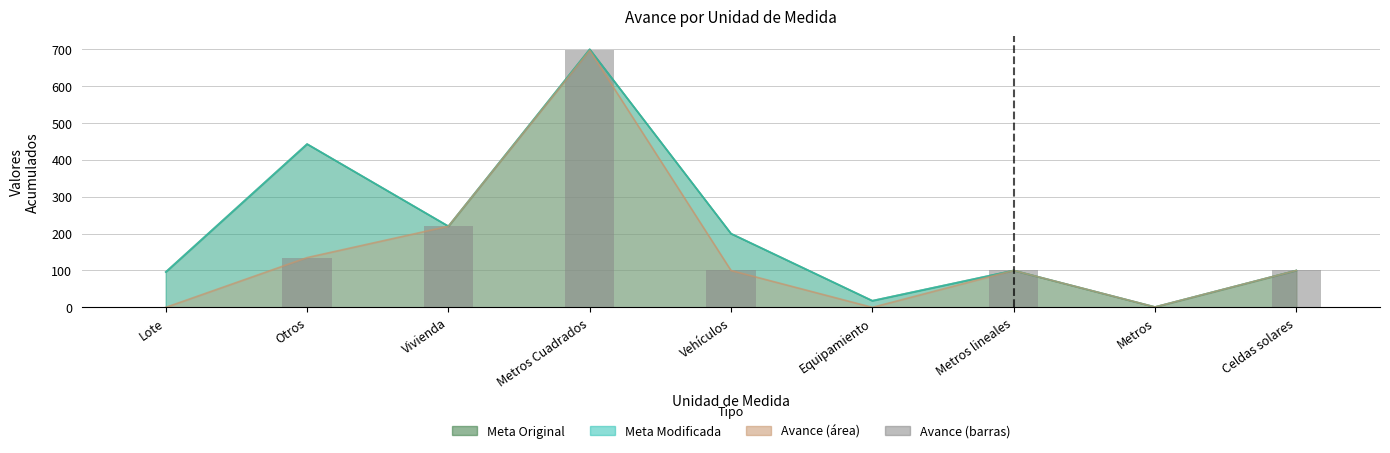

List the labels in order of value, smallest first.

Lote, Equipamiento, Metros, Vehículos, Metros lineales, Celdas solares, Otros, Vivienda, Metros Cuadrados